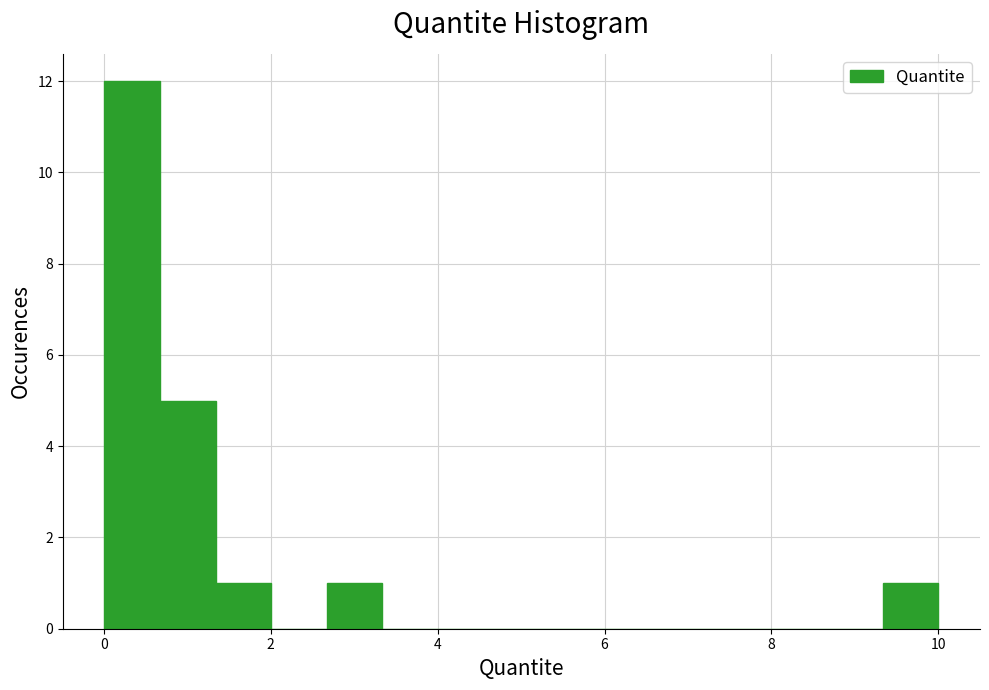

Read against the x-axis, roughly where is the centre of the tallest bar?

0.4